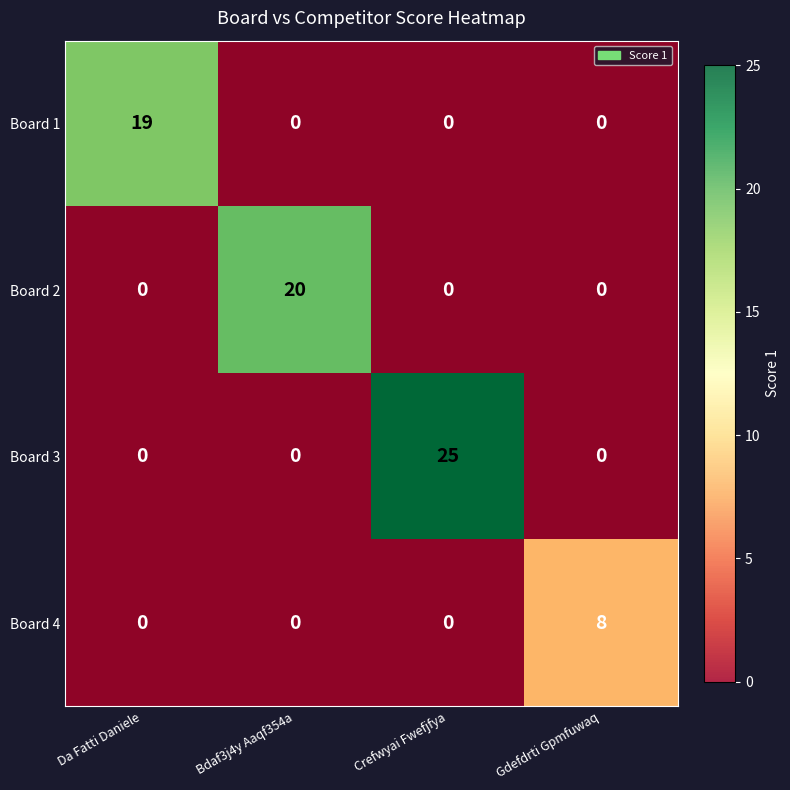

What is the difference between the maximum and minimum values in the Board 4 series?

8